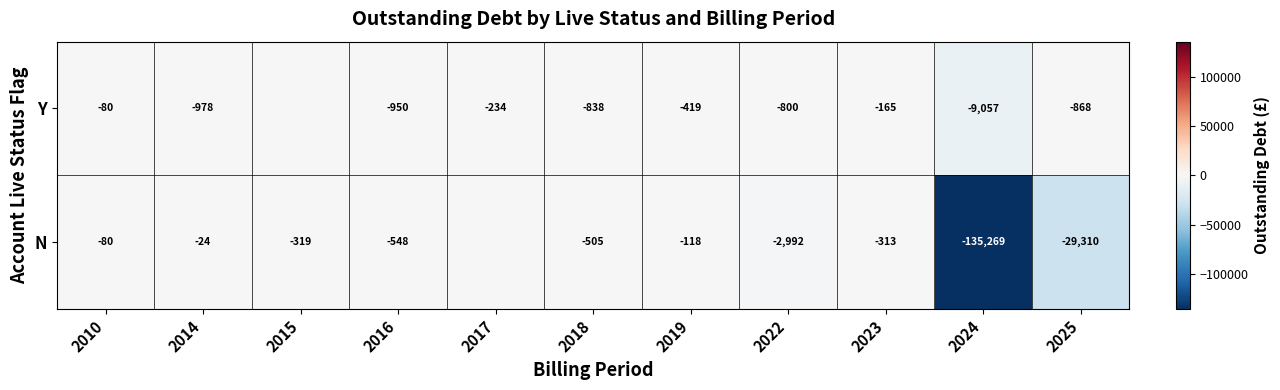

Between 2022 and 2025, which series saw the biggest shift?

N